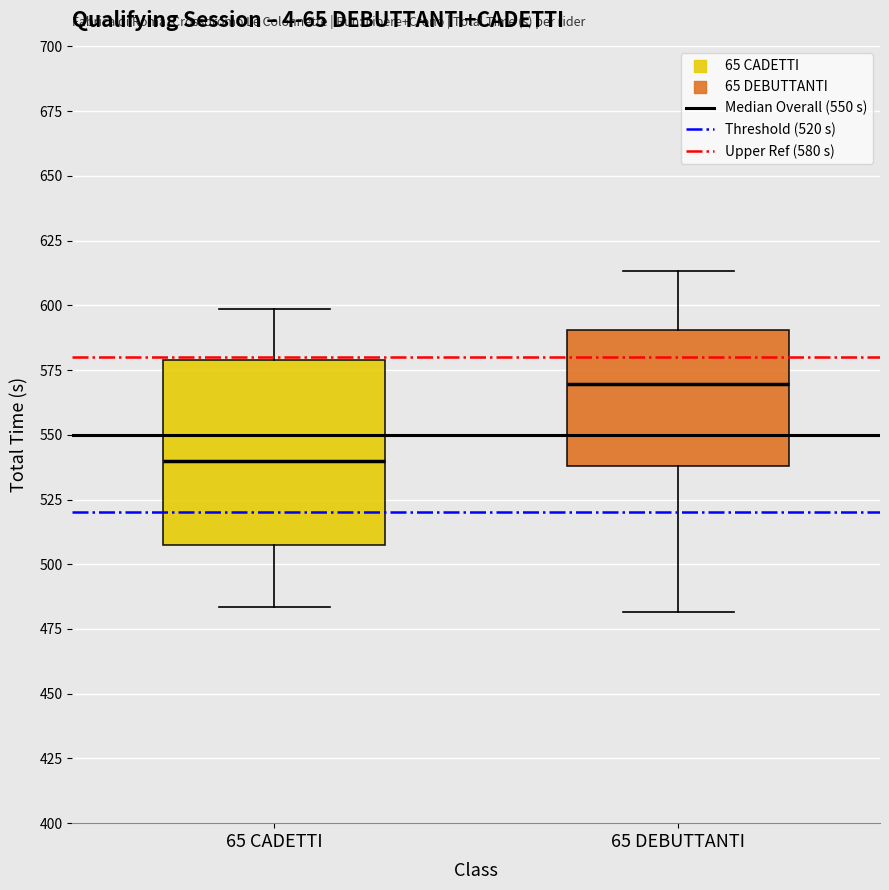

Where does the upper whisker of the box for 65 DEBUTTANTI end on the y-axis? The values are not printed on the chart, so give them approximately, as read against the axis.

615